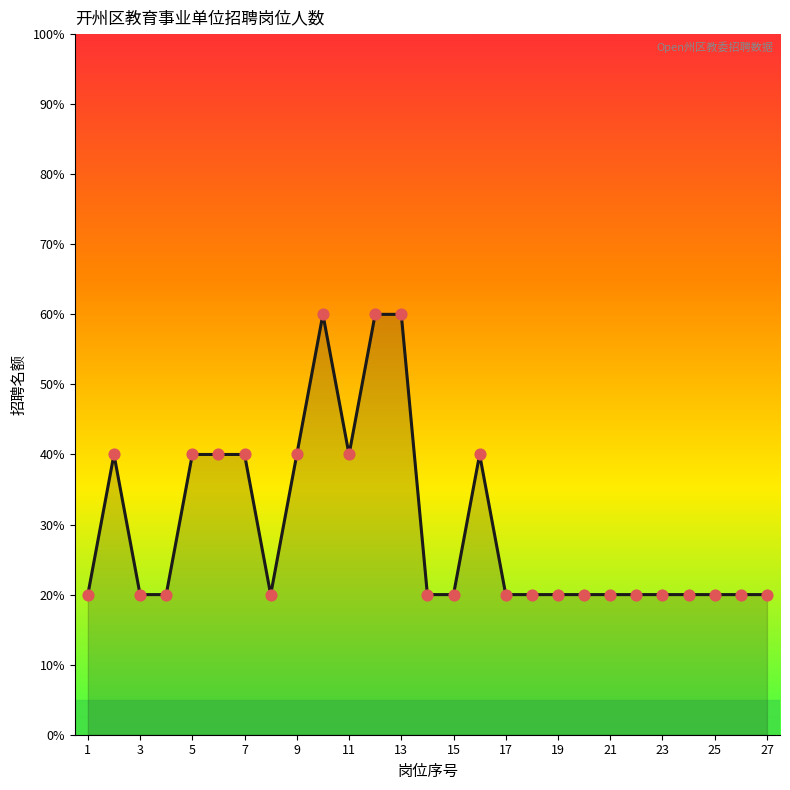

What is the minimum value shown in the chart?

20